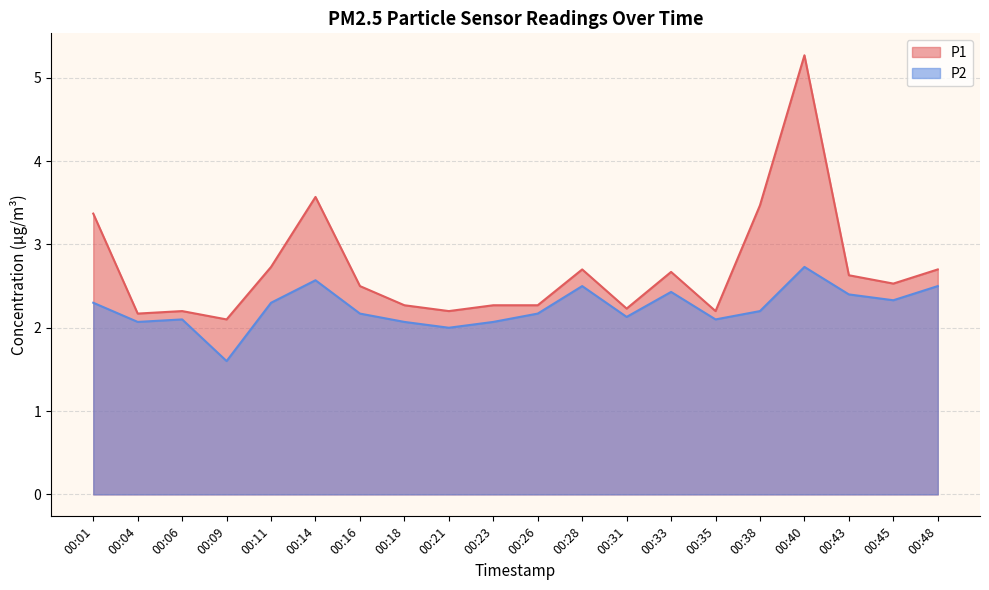

At which category does P2 reach its first local peak?

00:06